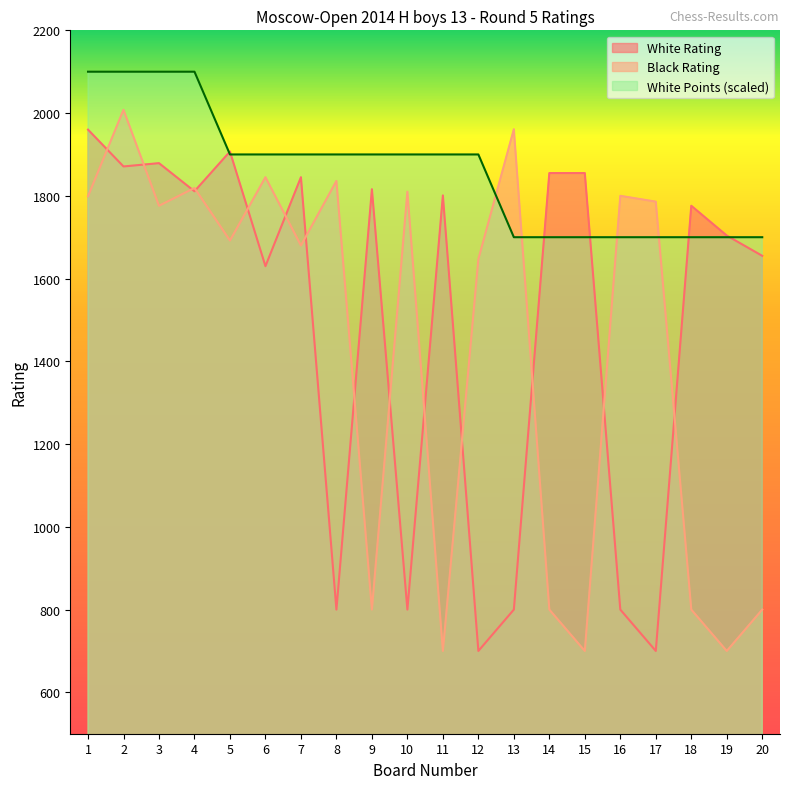

How many series are shown in this chart?

3